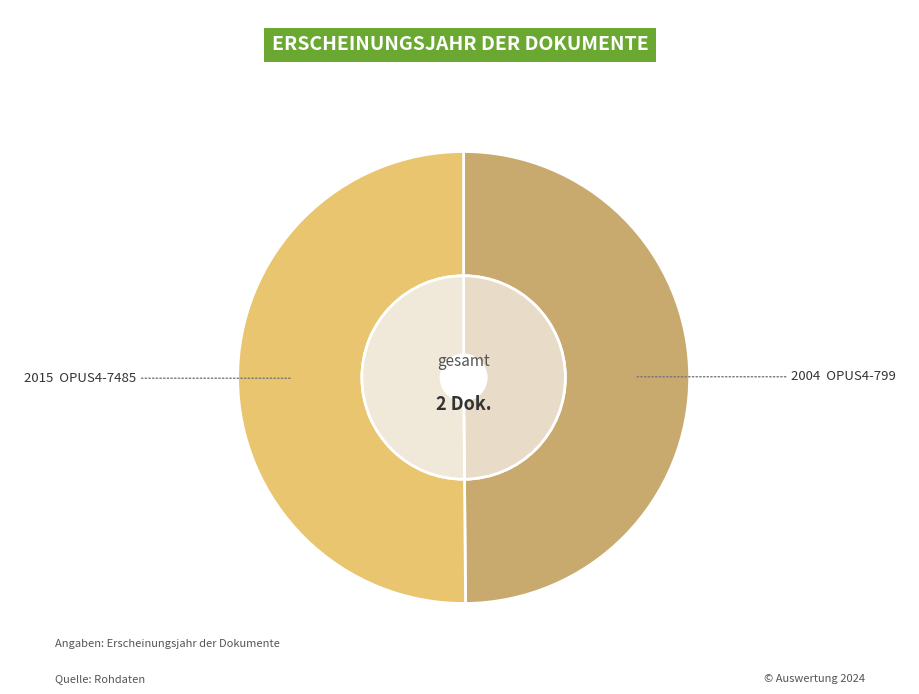

How many slices are in this pie chart?

2